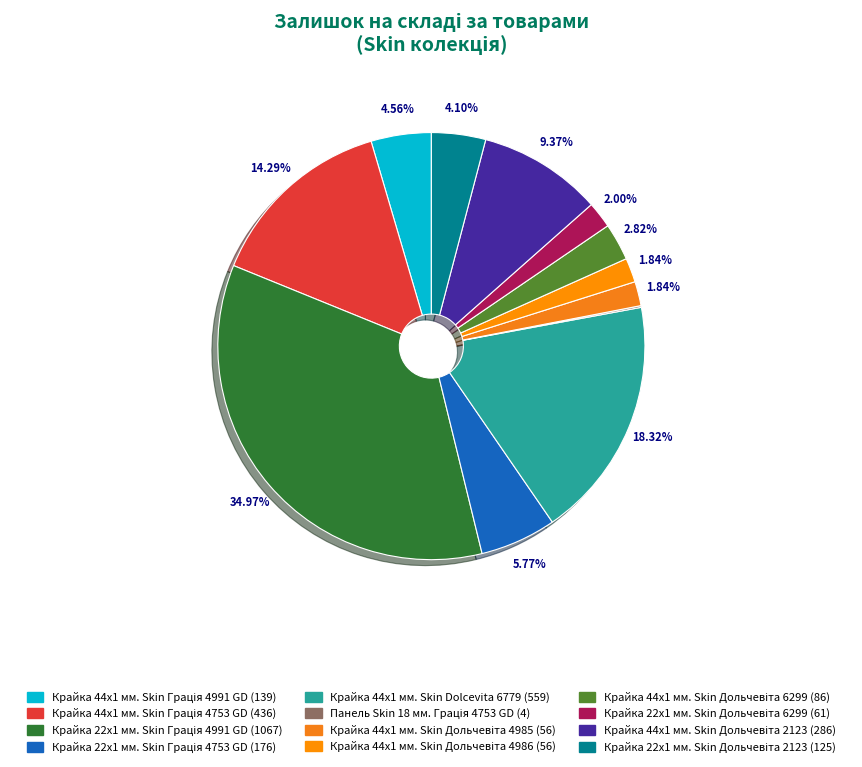

To the nearest percent, what portion does Крайка 44x1 мм. Skin Грація 4991 GD represent?

5%